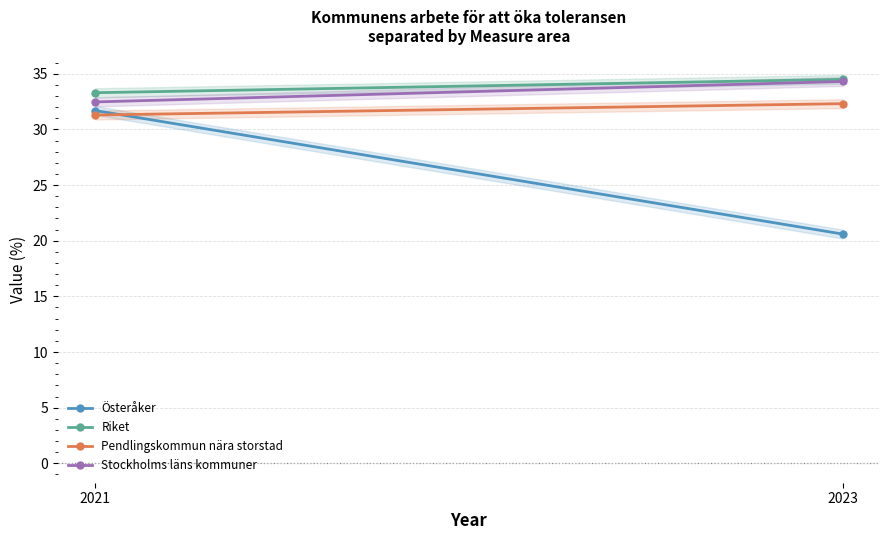

Which series has the largest total across all categories?

Riket